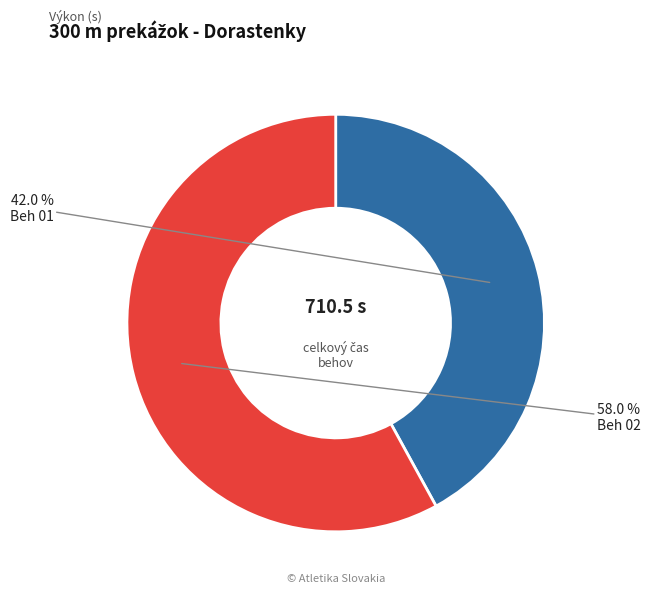

How many segments does this pie chart have?

2